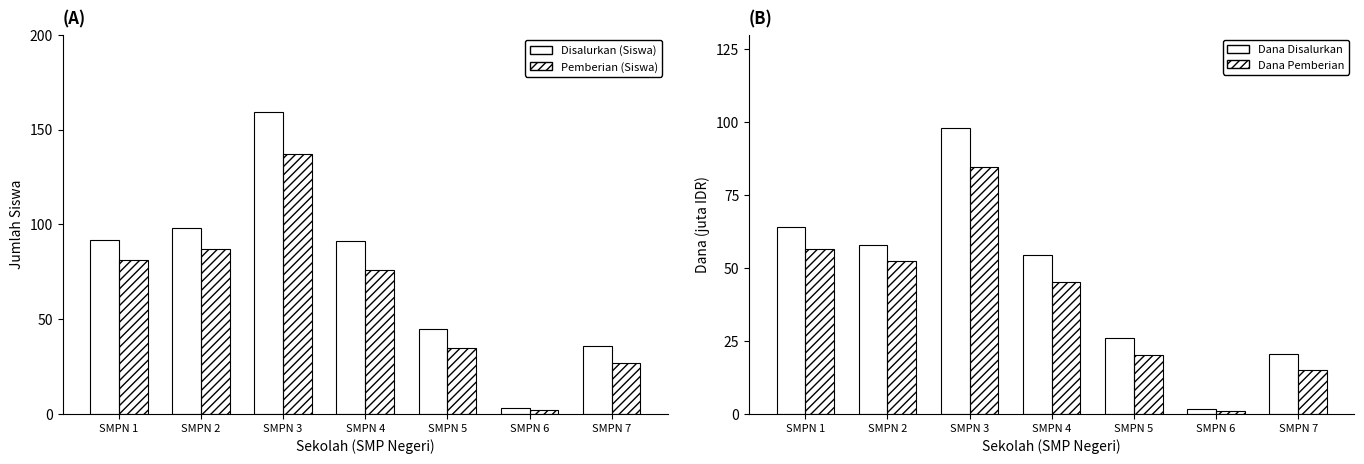

At which label does Dana Disalurkan first exceed 54?

SMPN 1